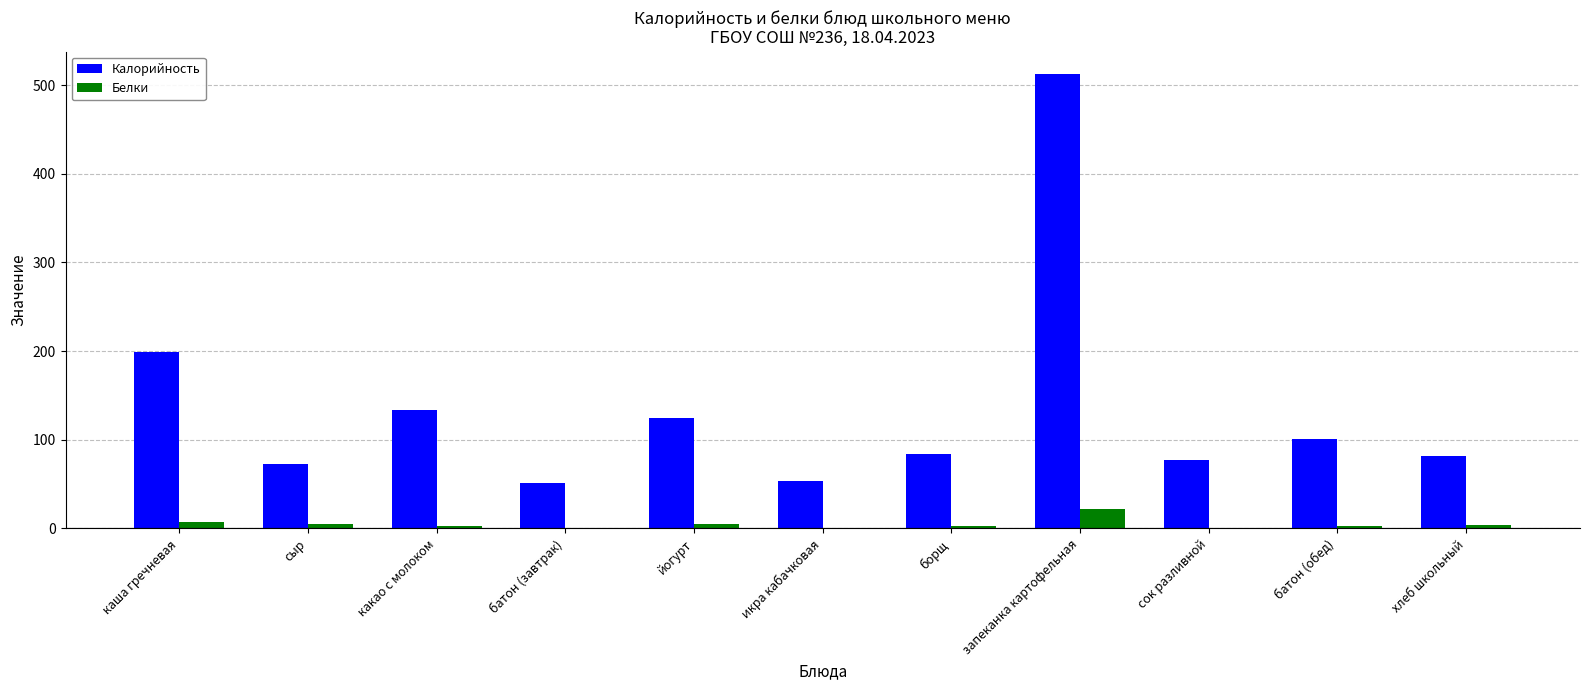

What is the difference between the Белки values at батон (обед) and каша гречневая?

4